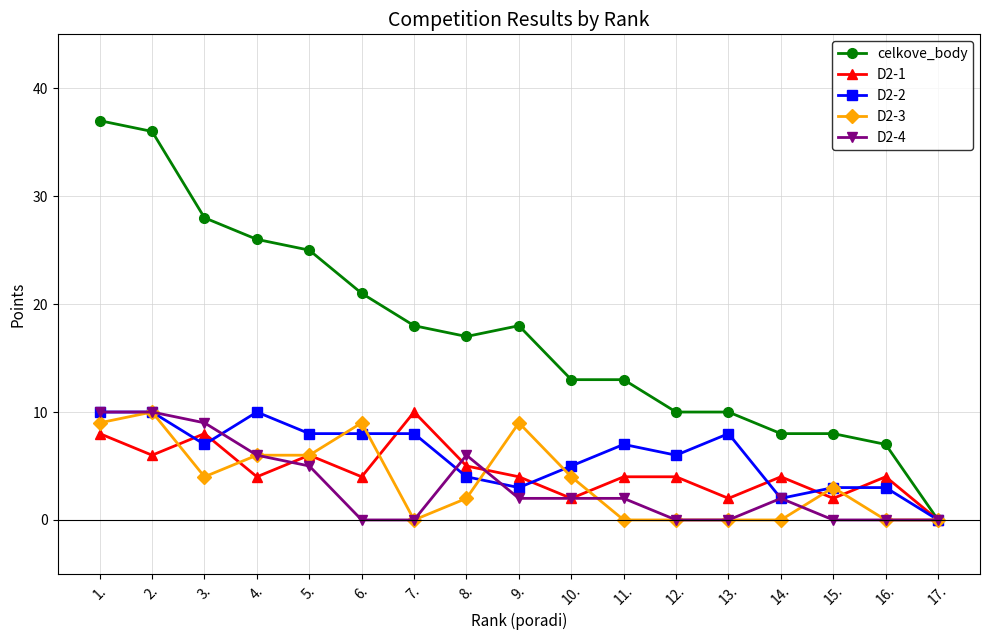

How many values in D2-1 are above zero?

16